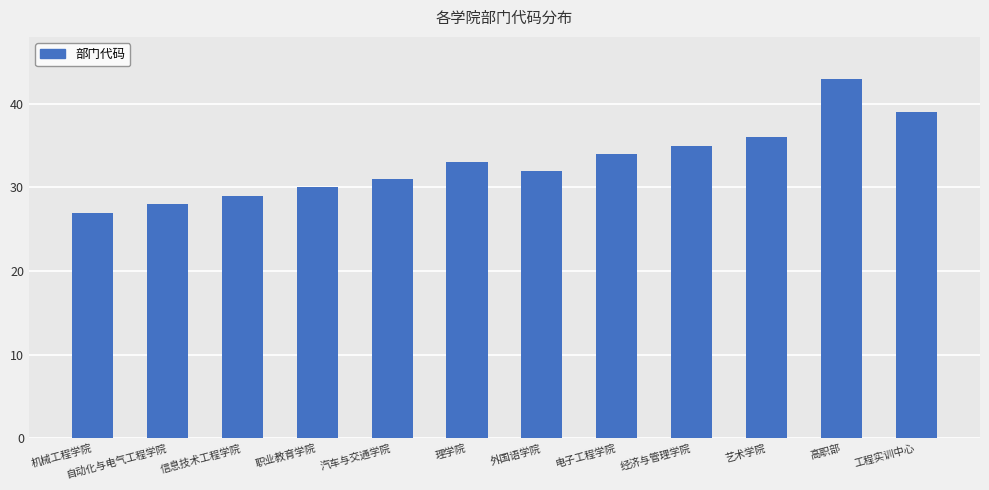

How many series are shown in this chart?

1